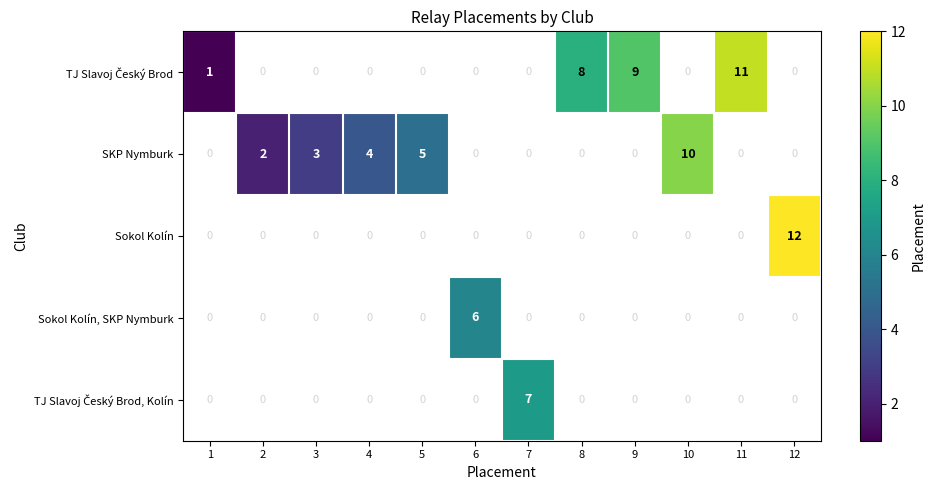

Where is SKP Nymburk nearest to the value 5?

5